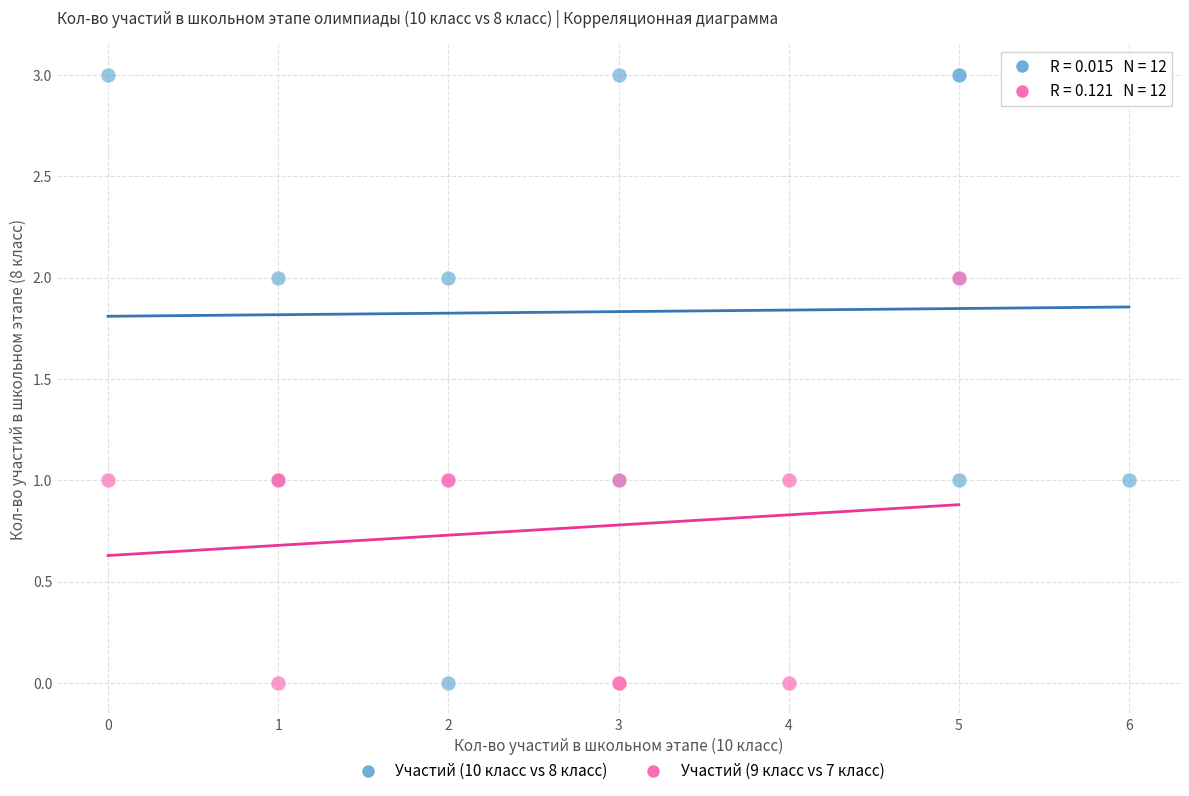

Which series contains the highest Y value?

Участий (10 класс vs 8 класс)